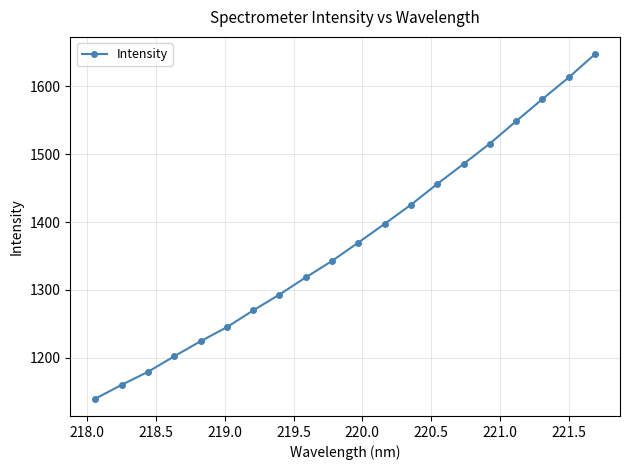

What is the value of the 2nd point from the left?

1160.3